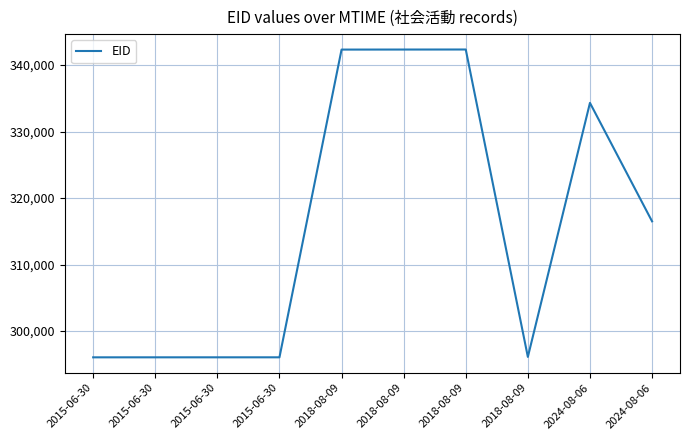

How many series are shown in this chart?

1